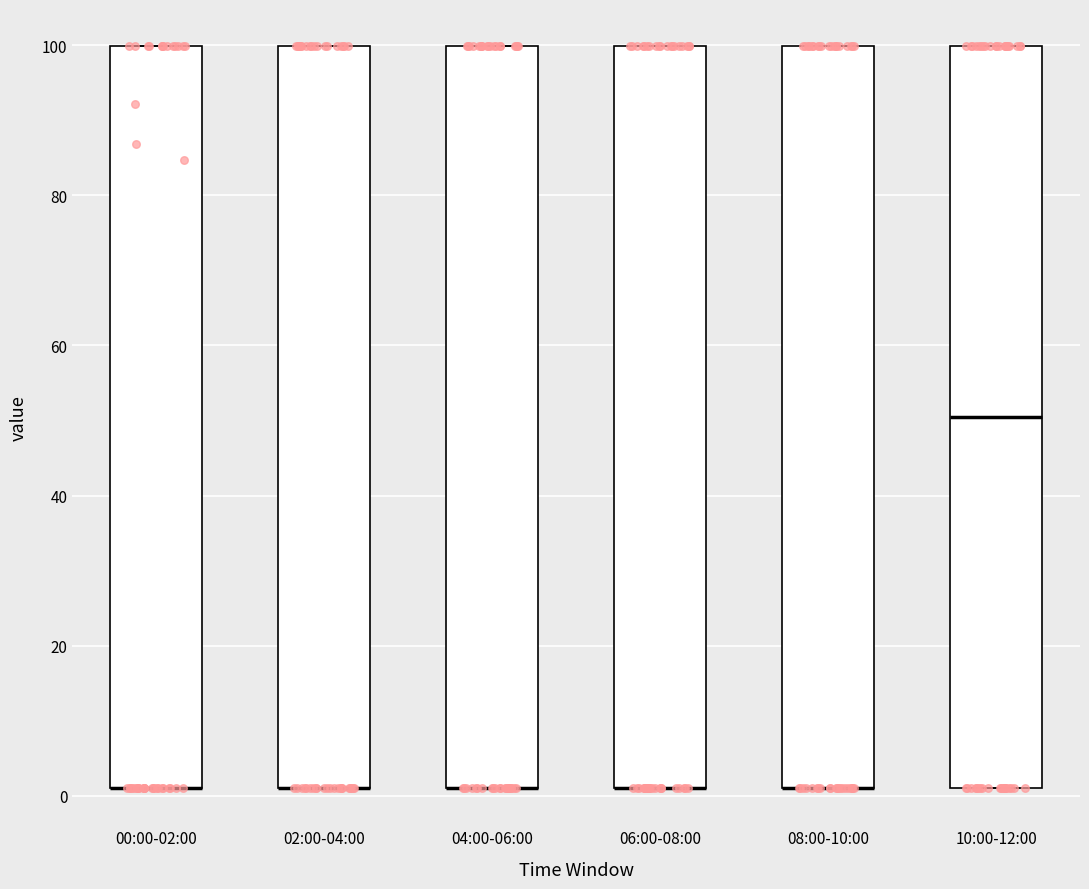

Reading left to right, transcribe this box plot: for each box, give where its median line is, the range the box spans, and where its two whiskers end, as read against the y-axis. The values are not printed on the chart, so give them approximately, as read against the axis.

00:00-02:00: median 2 (drawn on the box's lower edge), box 2 to 100, whiskers 2 to 100
02:00-04:00: median 2 (drawn on the box's lower edge), box 2 to 100, whiskers 2 to 100
04:00-06:00: median 2 (drawn on the box's lower edge), box 2 to 100, whiskers 2 to 100
06:00-08:00: median 2 (drawn on the box's lower edge), box 2 to 100, whiskers 2 to 100
08:00-10:00: median 2 (drawn on the box's lower edge), box 2 to 100, whiskers 2 to 100
10:00-12:00: median 50, box 2 to 100, whiskers 2 to 100